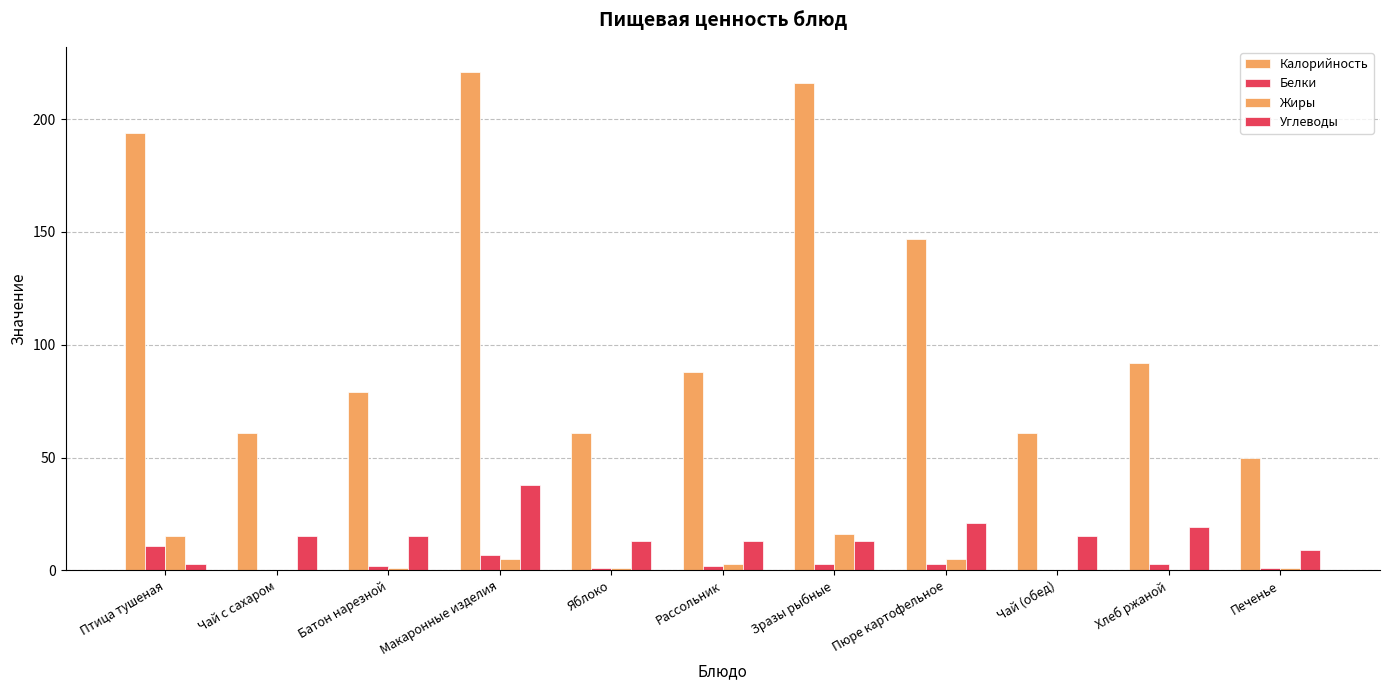

What is the difference between the Белки values at Рассольник and Пюре картофельное?

1